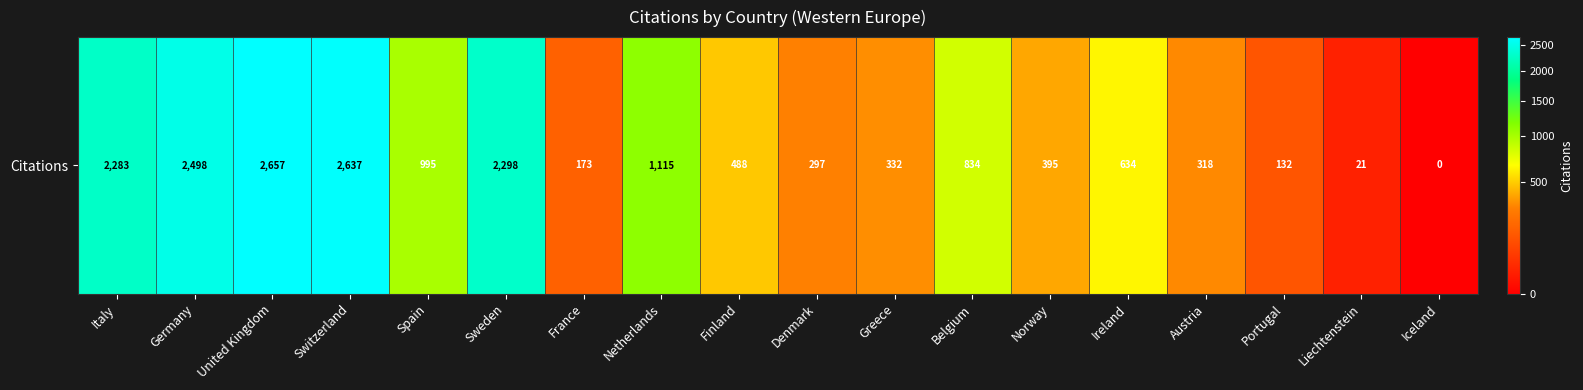

Is it true that the value at Spain is 401?

False